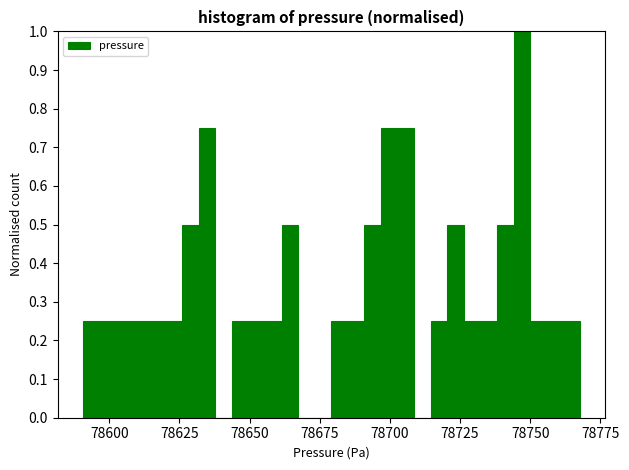

Read against the x-axis, roughly where is the centre of the tallest bar?

78745